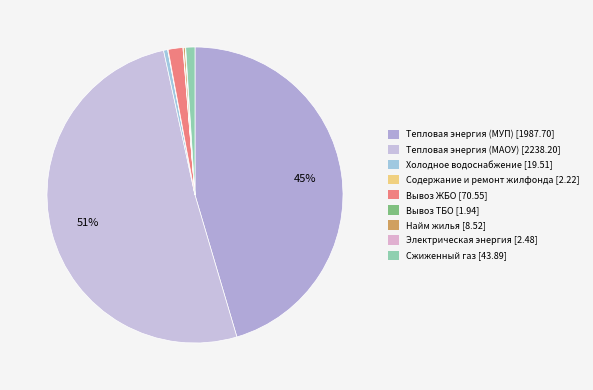

To the nearest percent, what is the difference between the largest and smallest slice percentages?

51%